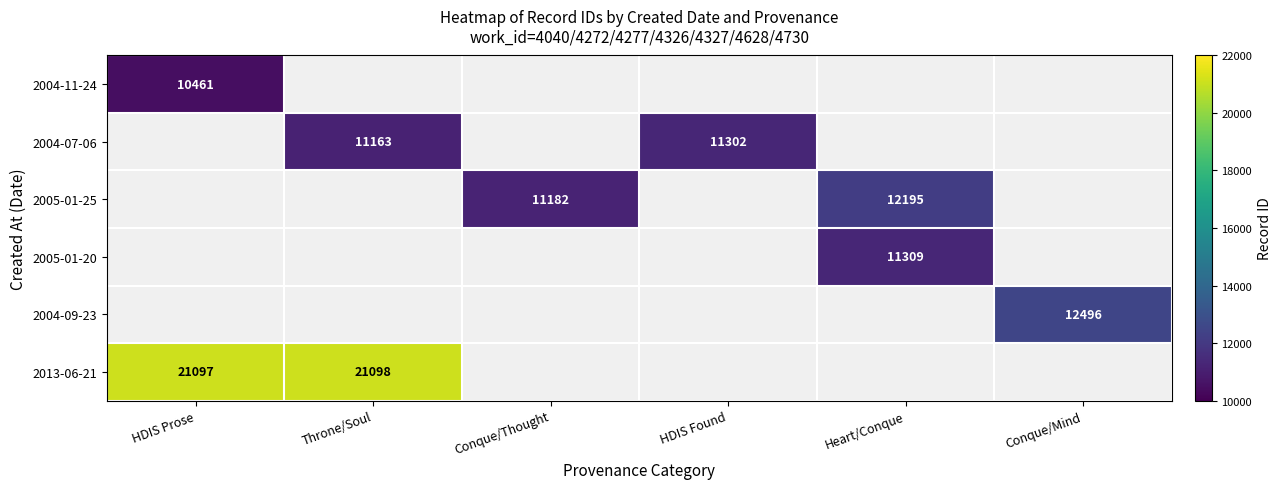

How many series are shown in this chart?

6